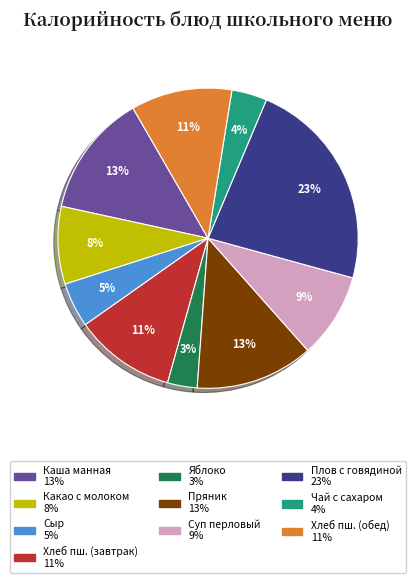

Is there a majority slice in this chart?

No